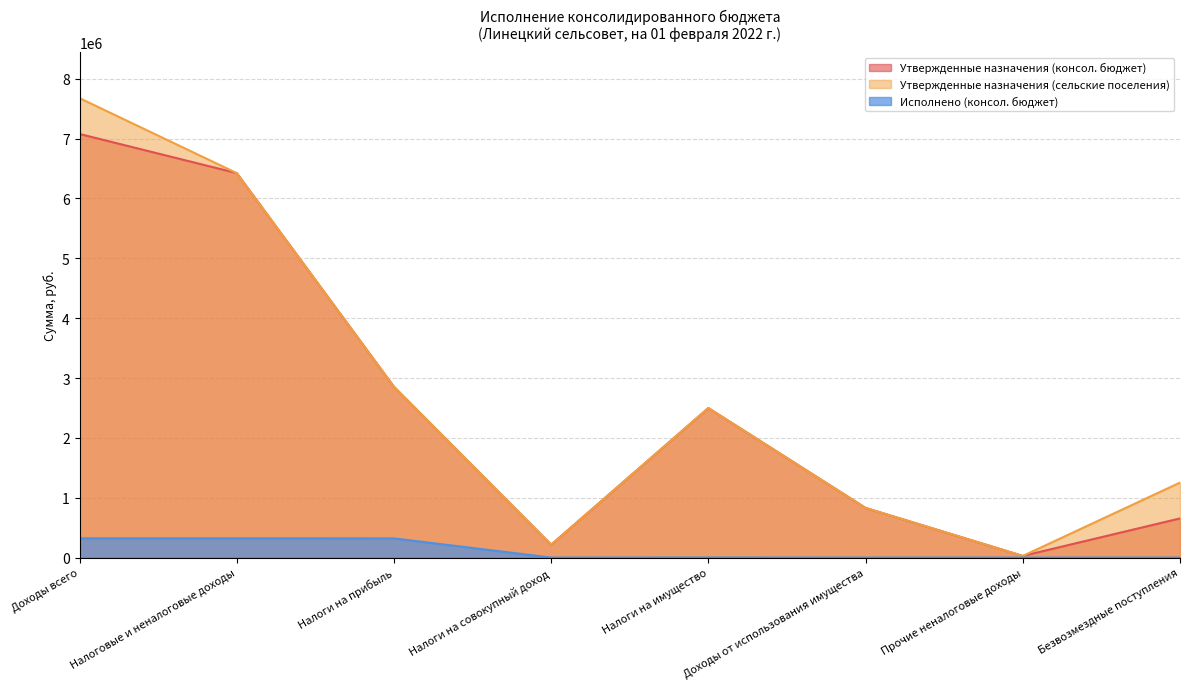

At Доходы от использования имущества, list the series in order from smallest to largest.

Исполнено (консол. бюджет), Утвержденные назначения (консол. бюджет), Утвержденные назначения (сельские поселения)